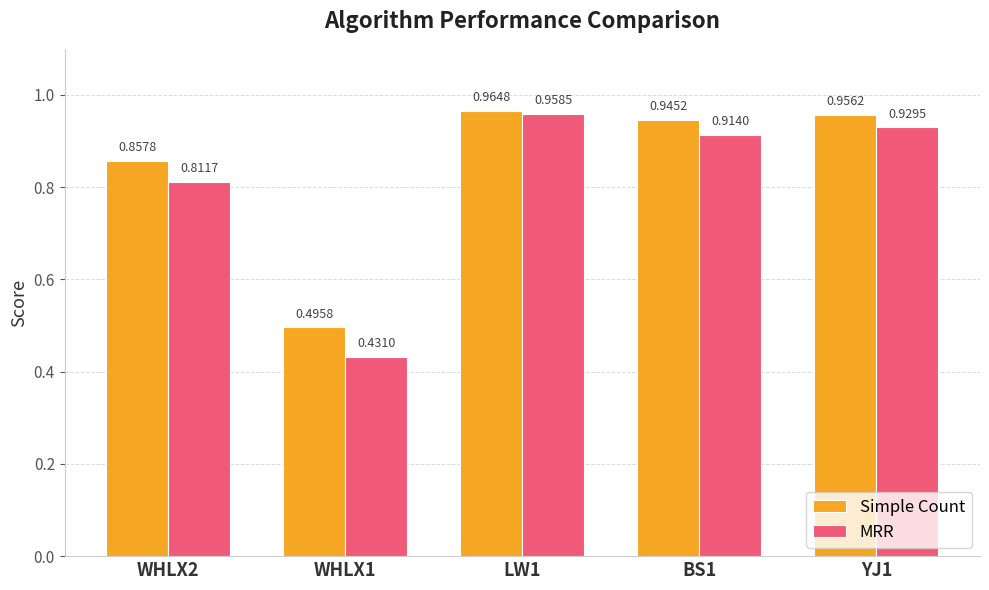

Rank the series by their average value, from highest to lowest.

Simple Count, MRR